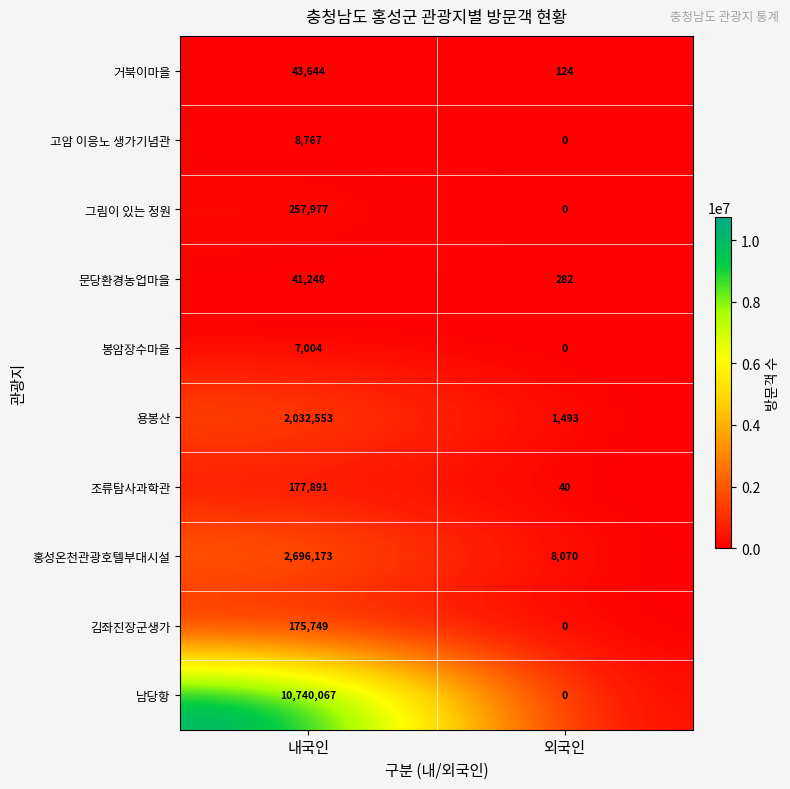

At how many categories does at least one series exceed 9654262?

1